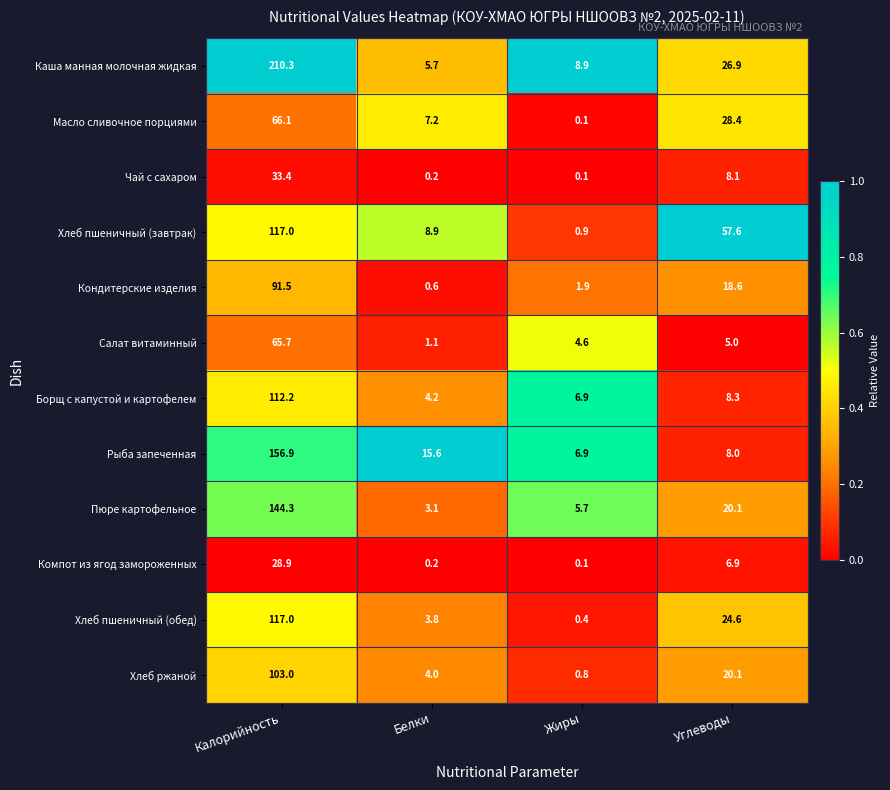

What is the difference between the maximum and minimum values in the Кондитерские изделия series?

90.9